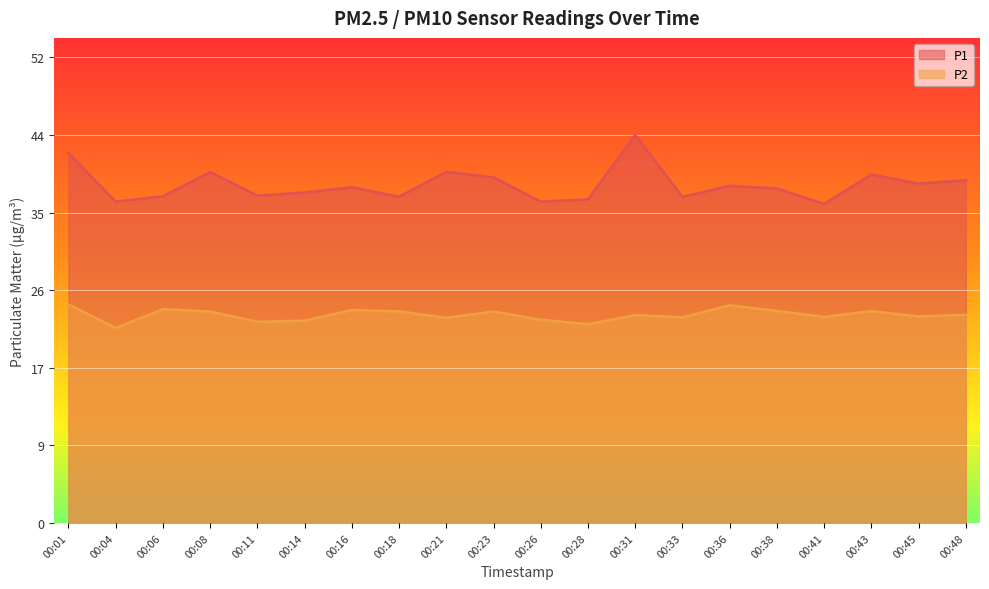

List the series in order of their peak value, highest first.

P1, P2